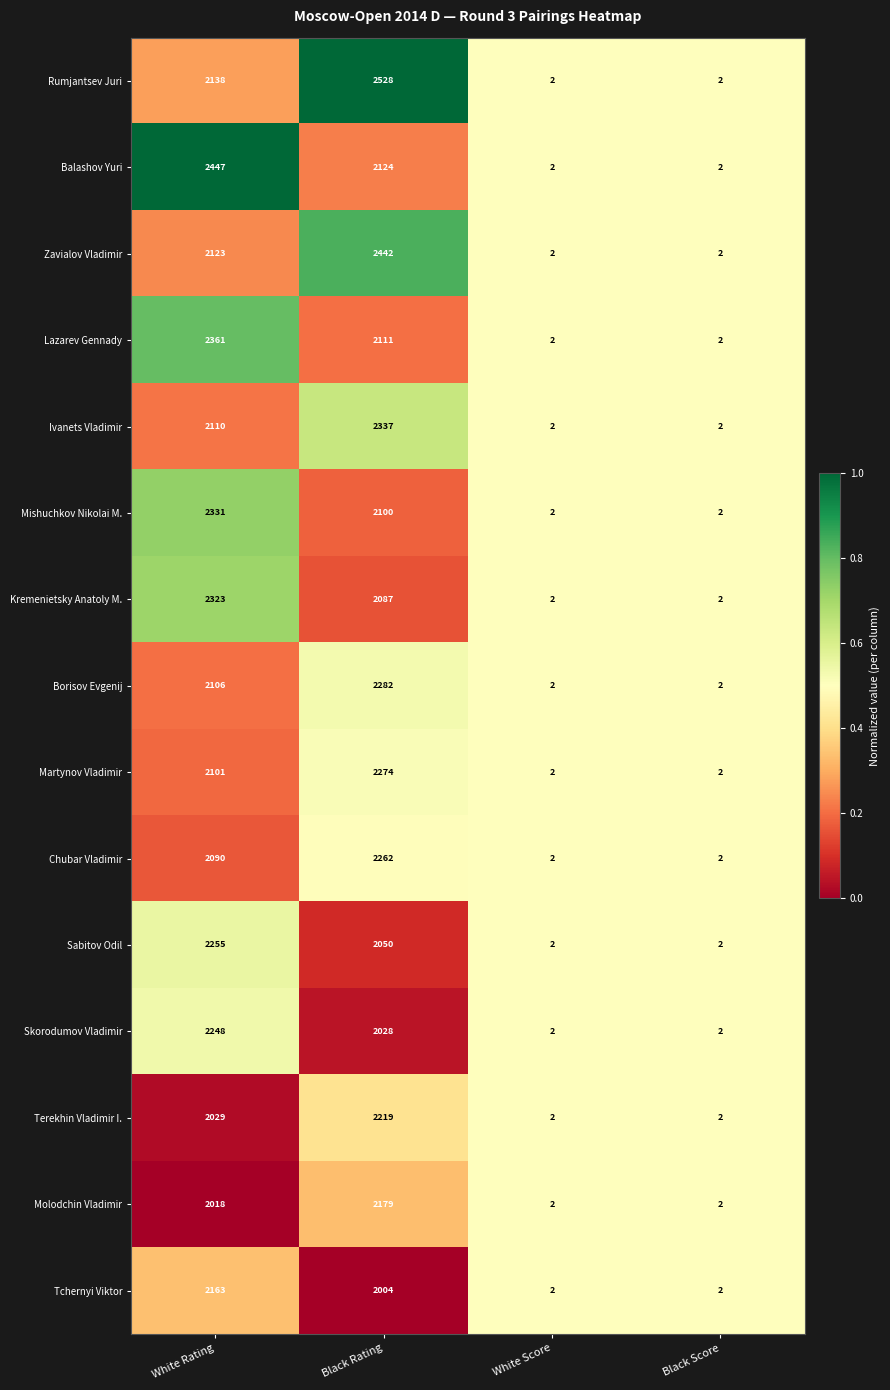

At which label does Sabitov Odil reach its peak?

White Rating